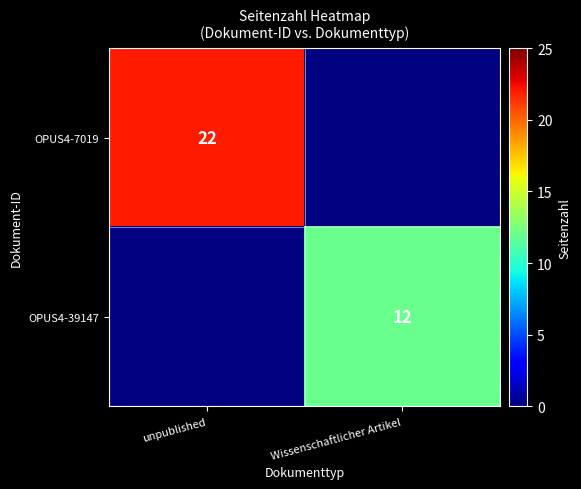

Is it true that OPUS4-39147 equals 12 at Wissenschaftlicher Artikel?

True